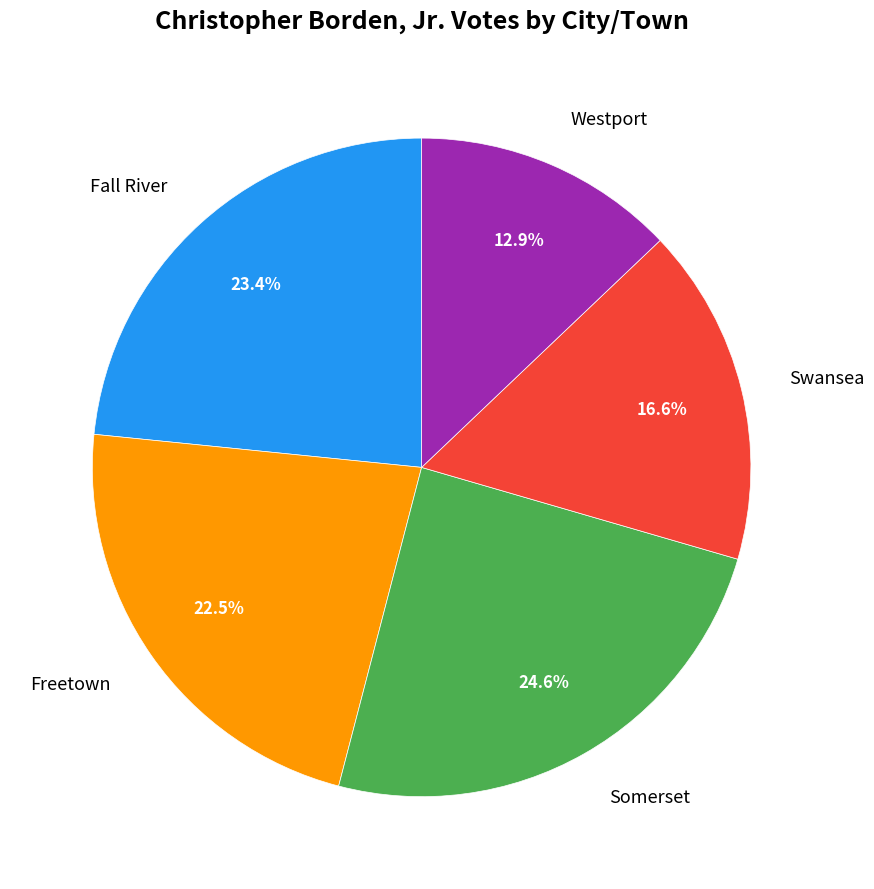

To the nearest percent, what portion does Somerset represent?

25%